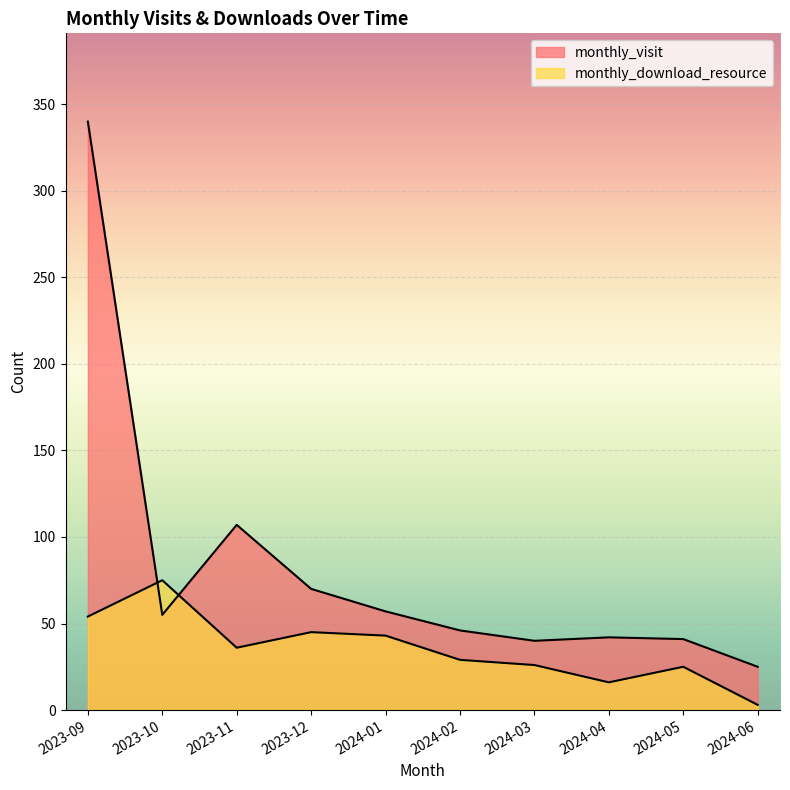

True or false: monthly_download_resource and monthly_visit intersect in this chart.

True